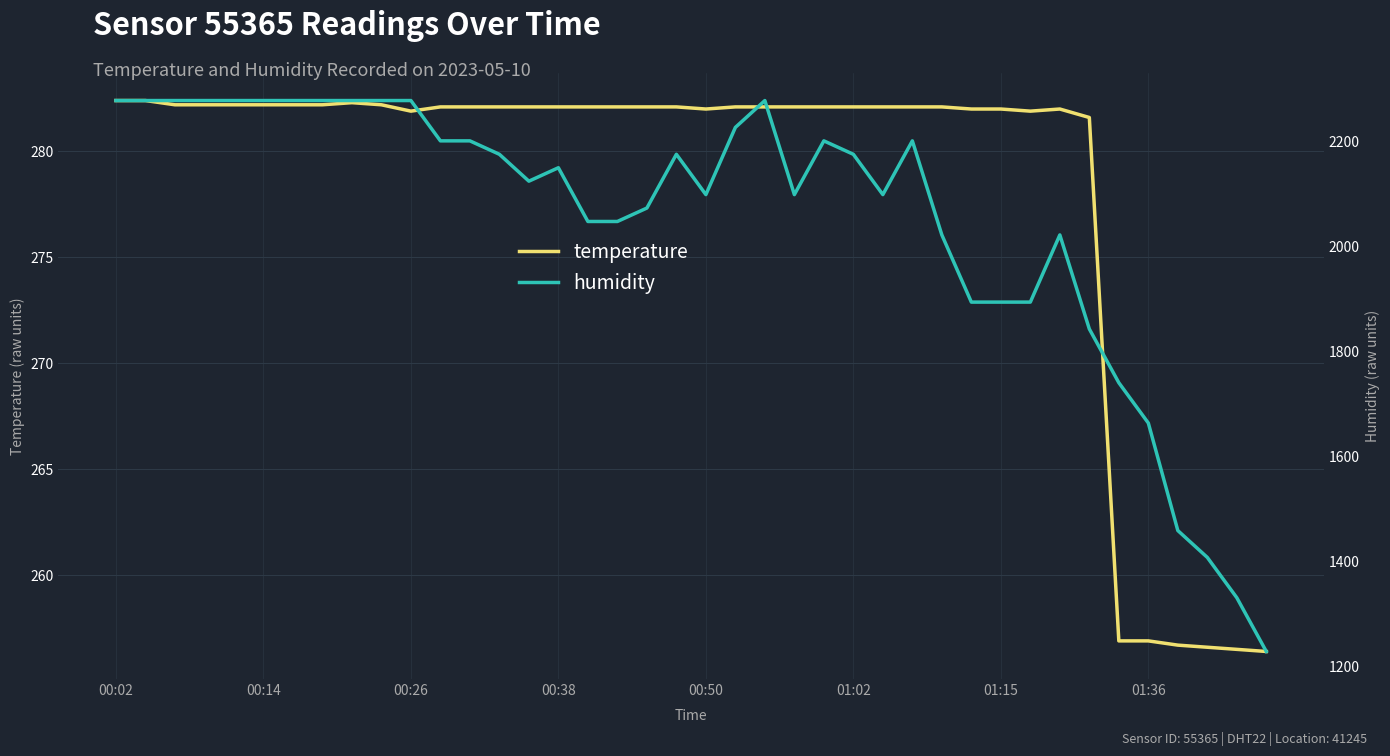

At which category does temperature reach its first local peak?

8